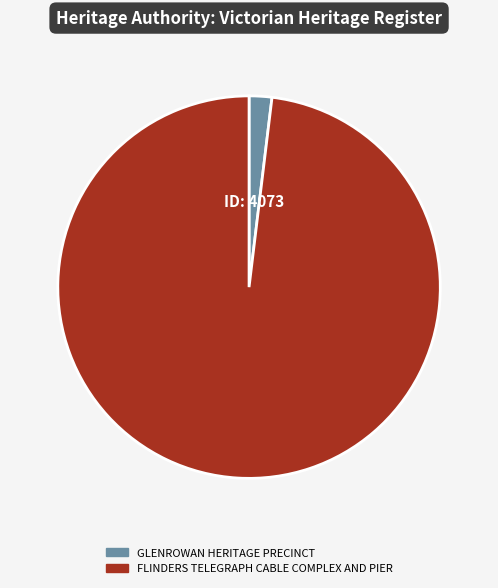

Do GLENROWAN HERITAGE PRECINCT and FLINDERS TELEGRAPH CABLE COMPLEX AND PIER together represent more than half of the pie?

Yes